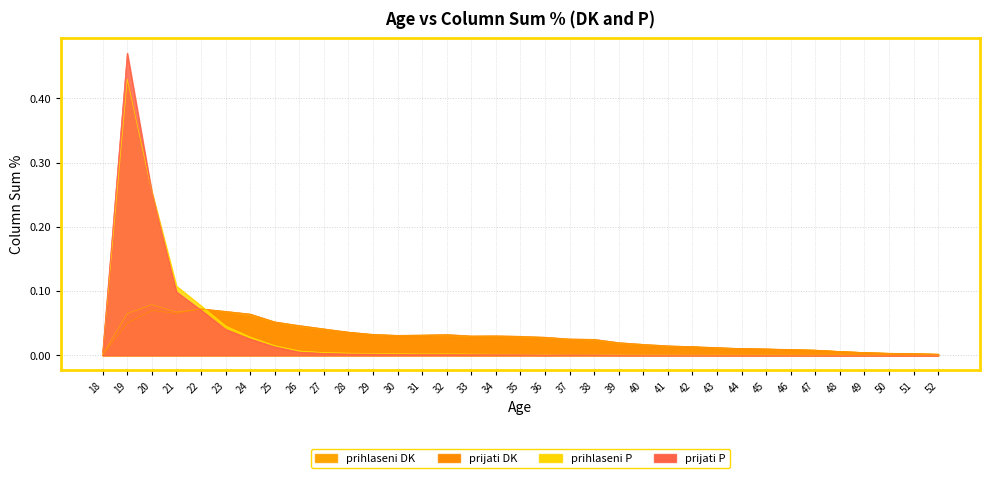

After their last crossing, which series has the higher values: prijati P or prijati DK?

prijati DK